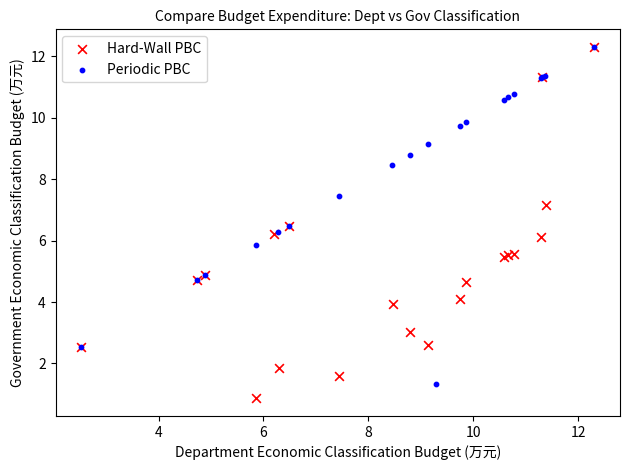

Which series has the widest spread of Y values?

Hard-Wall PBC